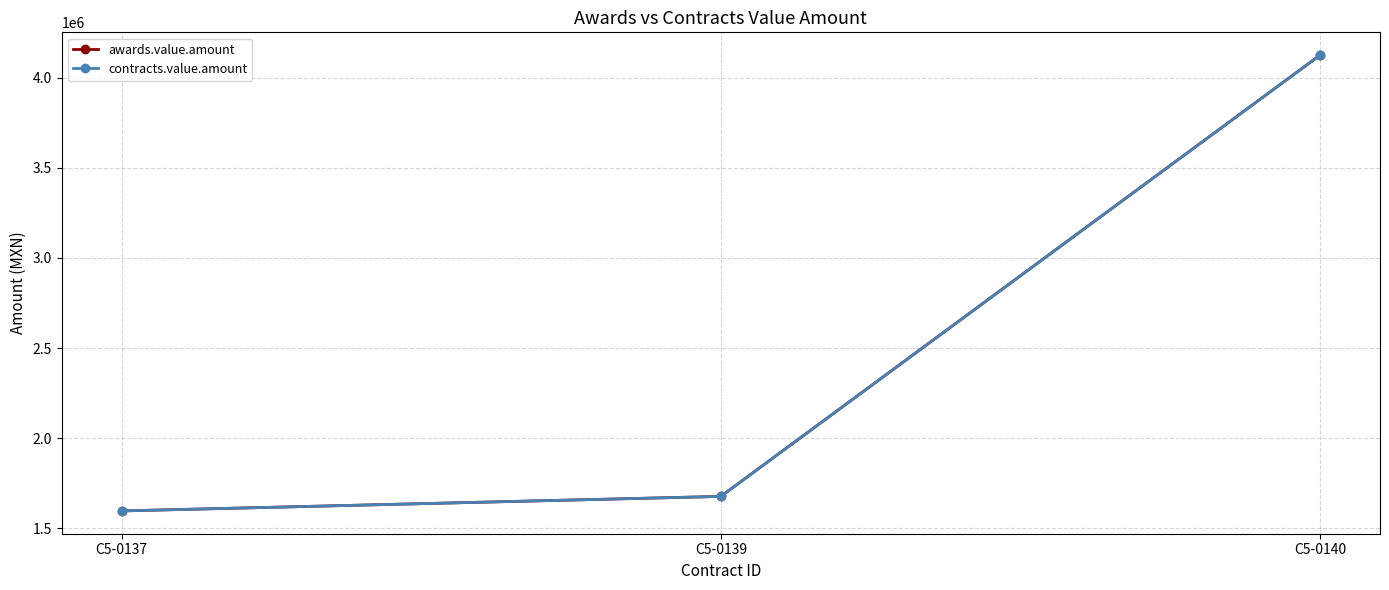

At how many categories does at least one series exceed 1701503?

1